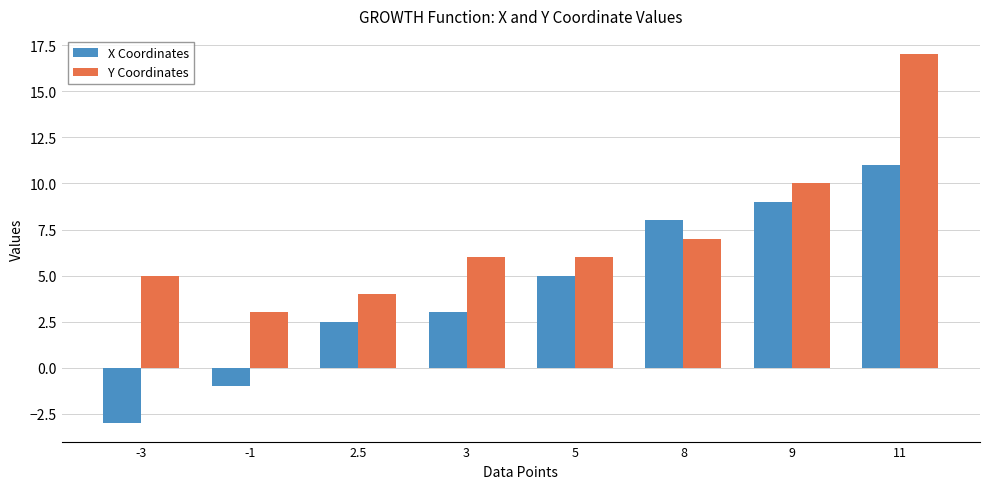

How many groups of bars are there?

8